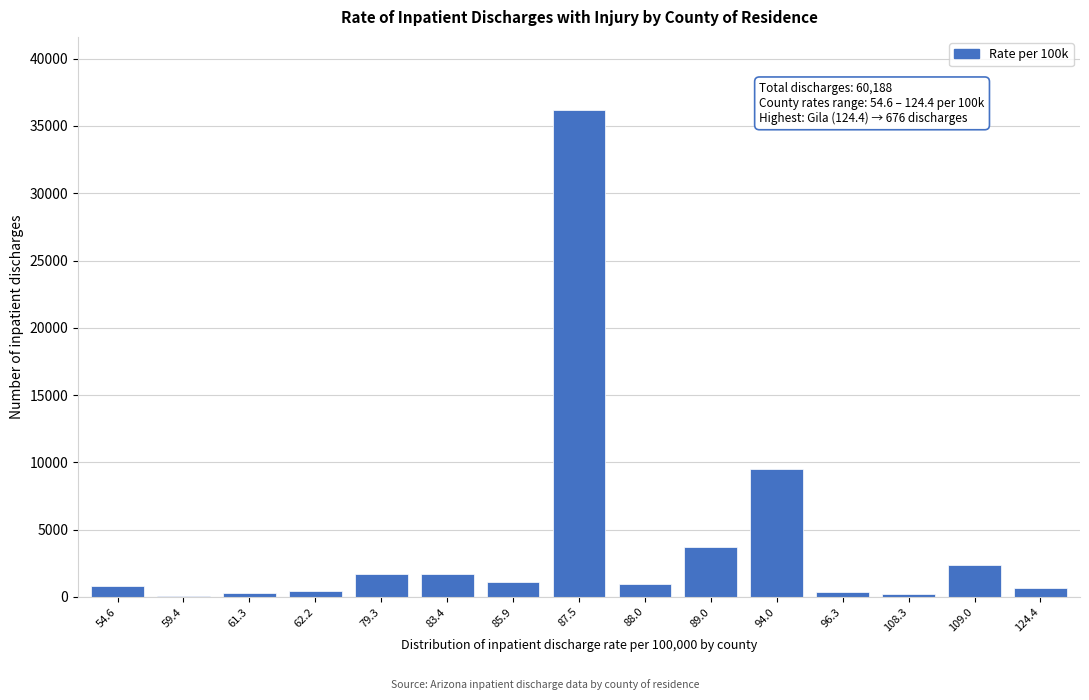

What is the sum of all values?

60188